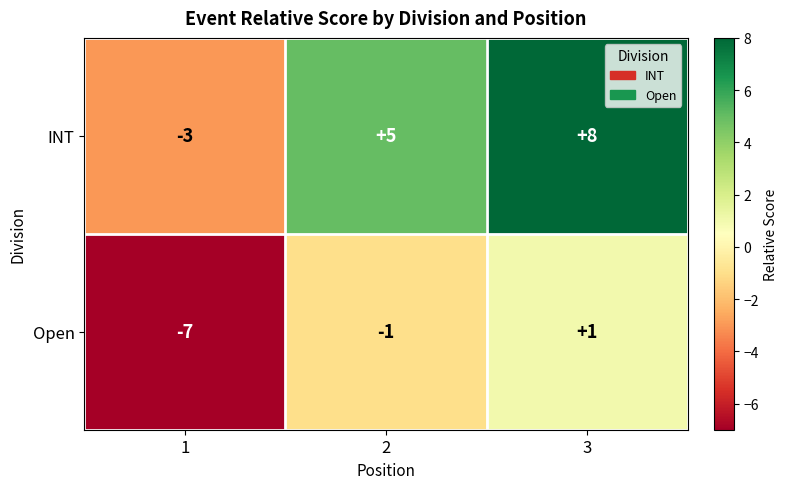

What is the average value of the INT series?

3